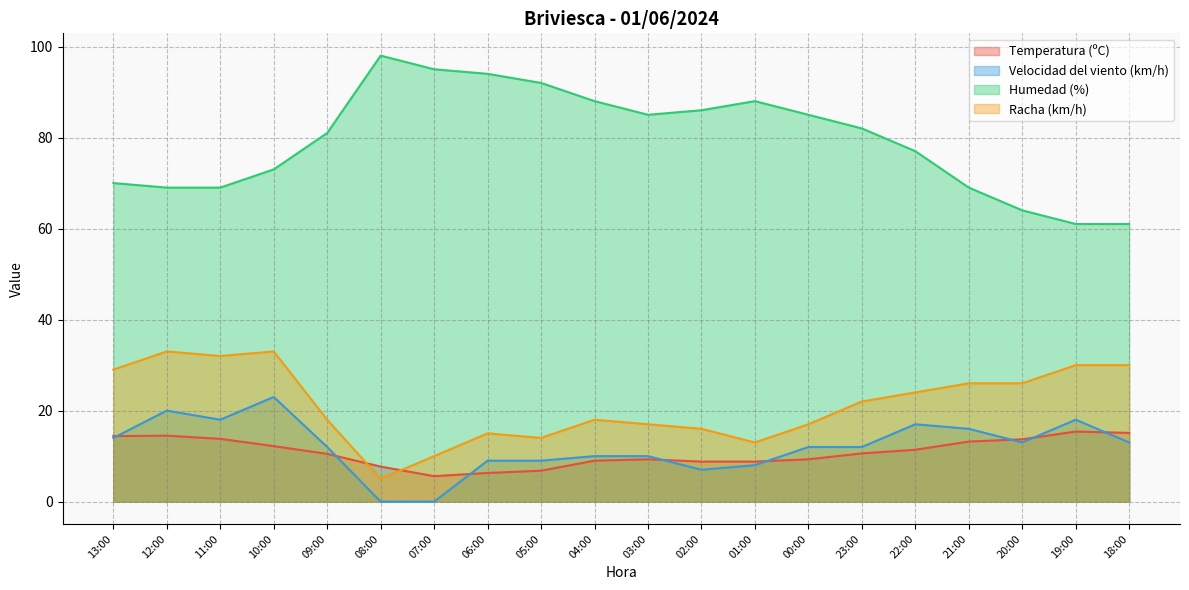

Reading left to right, extract all data points from this chart.

Temperatura (ºC): 14.4	14.5	13.8	12.2	10.5	7.7	5.6	6.3	6.8	9.0	9.3	8.8	8.8	9.3	10.6	11.4	13.2	13.7	15.4	15.1
Velocidad del viento (km/h): 14.0	20.0	18.0	23.0	12.0	0.0	0.0	9.0	9.0	10.0	10.0	7.0	8.0	12.0	12.0	17.0	16.0	13.0	18.0	13.0
Humedad (%): 70.0	69.0	69.0	73.0	81.0	98.0	95.0	94.0	92.0	88.0	85.0	86.0	88.0	85.0	82.0	77.0	69.0	64.0	61.0	61.0
Racha (km/h): 29.0	33.0	32.0	33.0	18.0	5.0	10.0	15.0	14.0	18.0	17.0	16.0	13.0	17.0	22.0	24.0	26.0	26.0	30.0	30.0